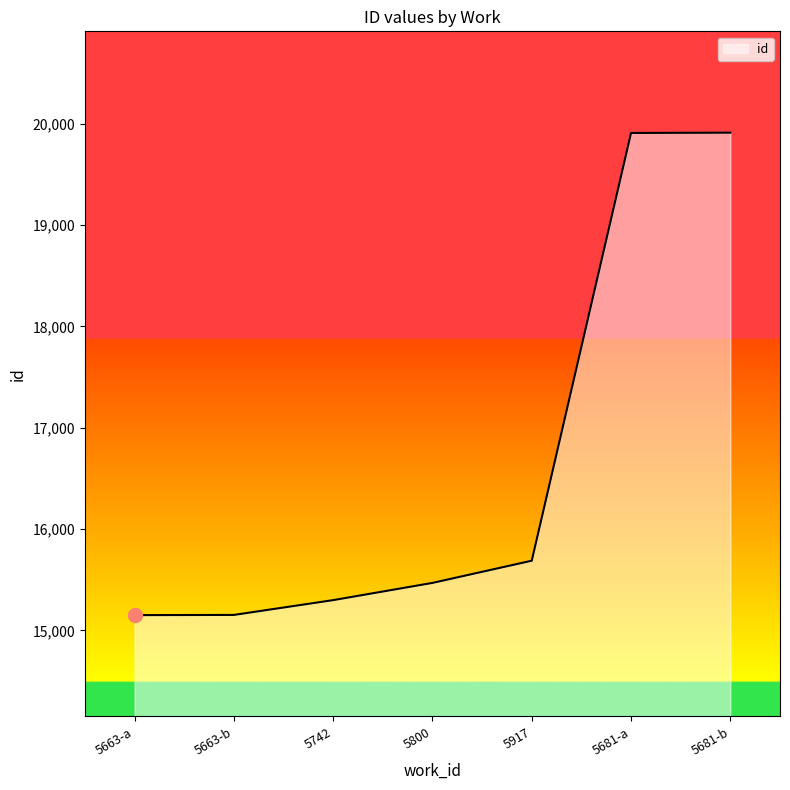

Where is the data nearest to the value 17530?

5917